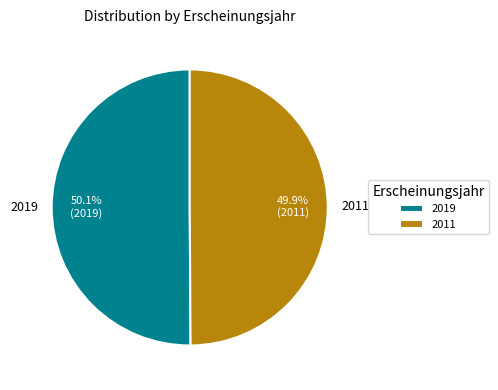

How many segments does this pie chart have?

2